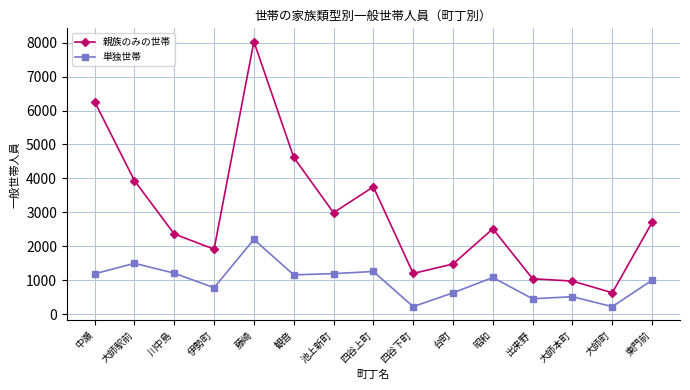

What is the label of the 14th point from the left?

大師町